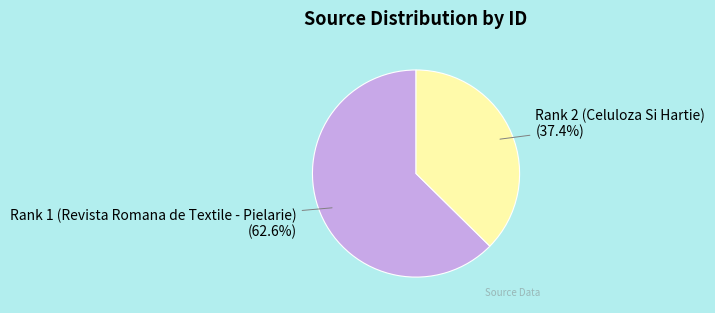

Which slice is the largest?

Rank 1 (Revista Romana de Textile - Pielarie)